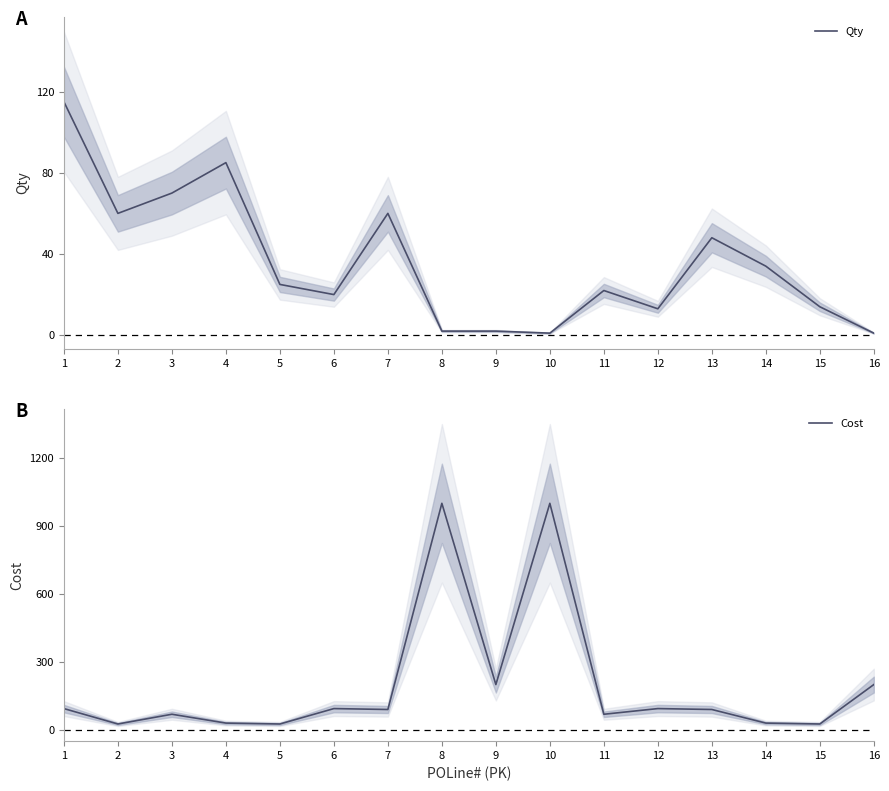

At how many categories does at least one series exceed 726?

2